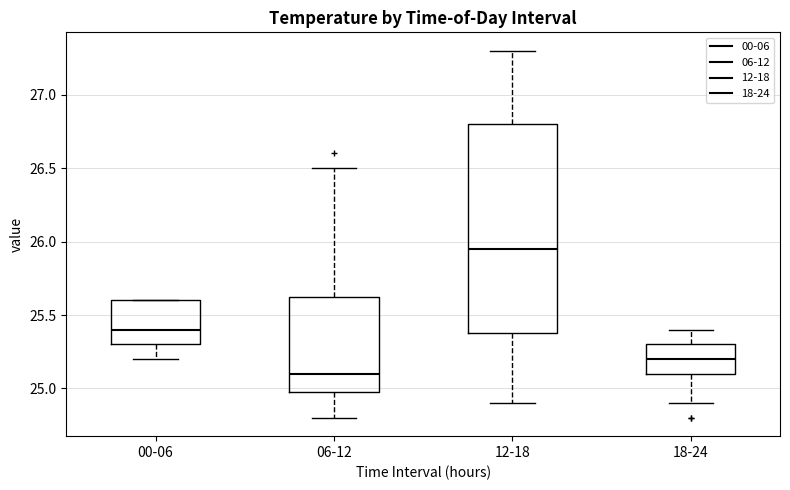

Where does the lower whisker of the box for 12-18 end on the y-axis? The values are not printed on the chart, so give them approximately, as read against the axis.

24.90